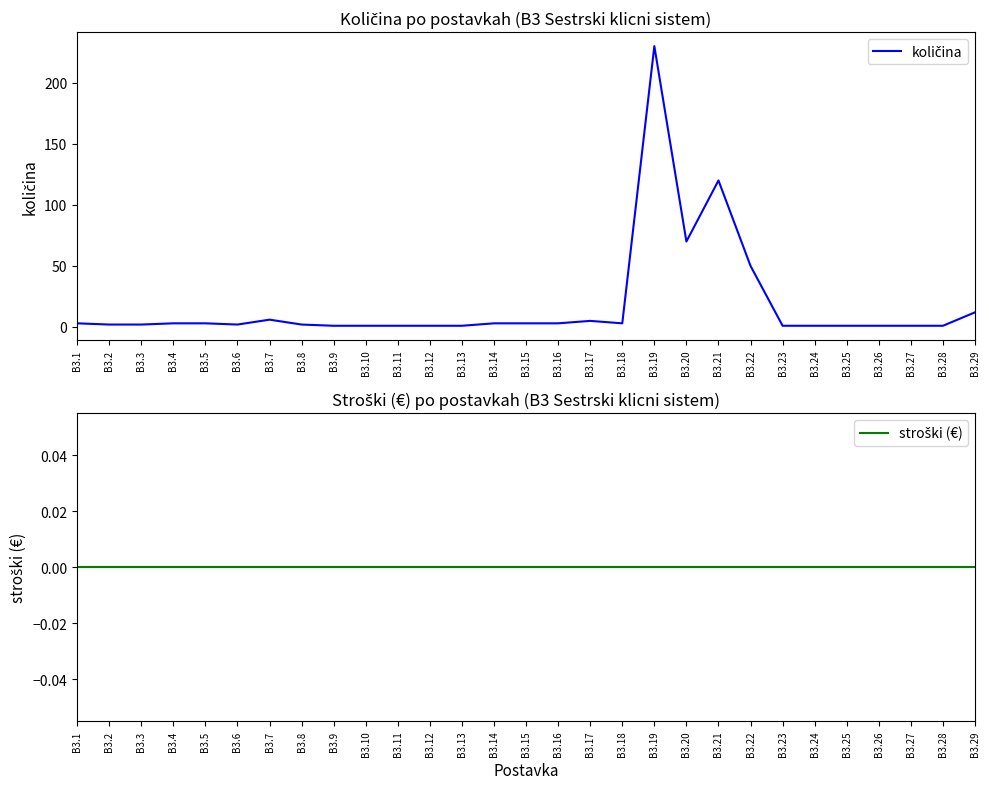

Where is količina nearest to the value 115?

B3.21